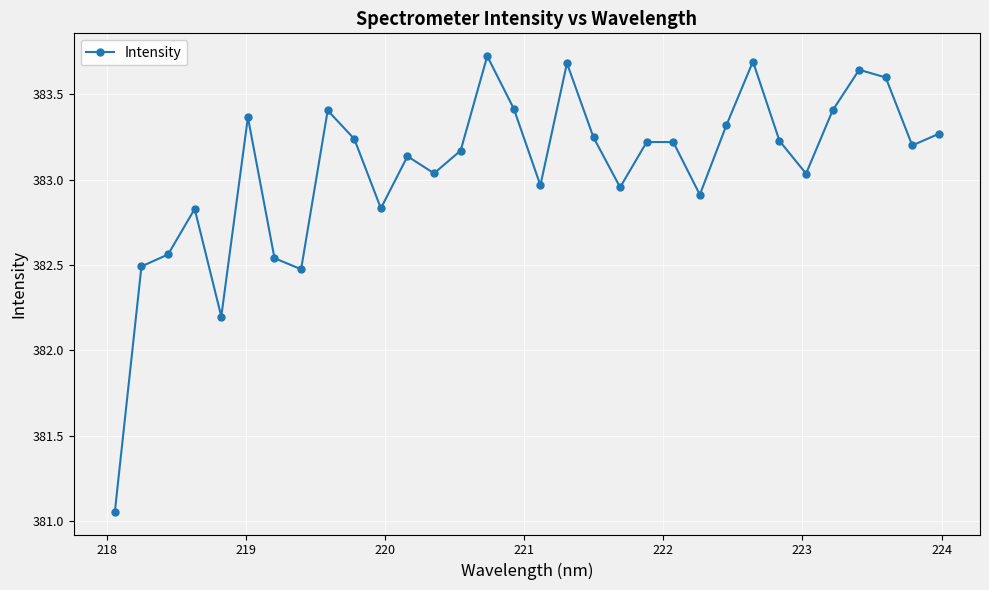

What is the difference between the second highest and second lowest values?

1.5